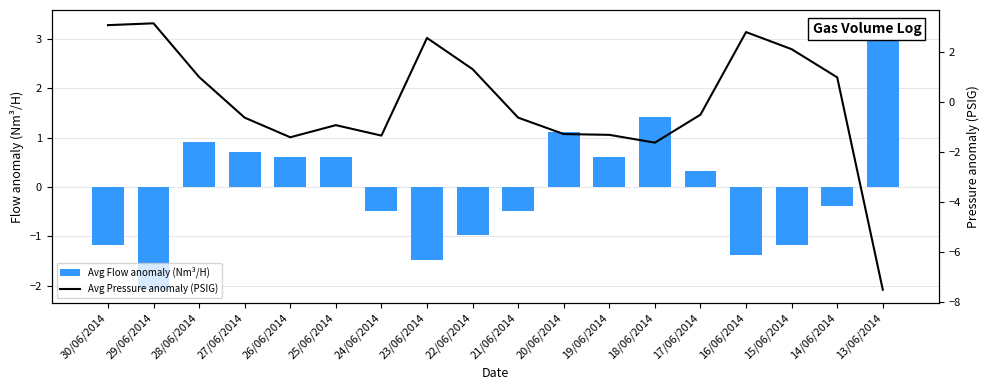

The value of Avg Flow anomaly (Nm³/H) at 27/06/2014 is 0.4. True or false?

False